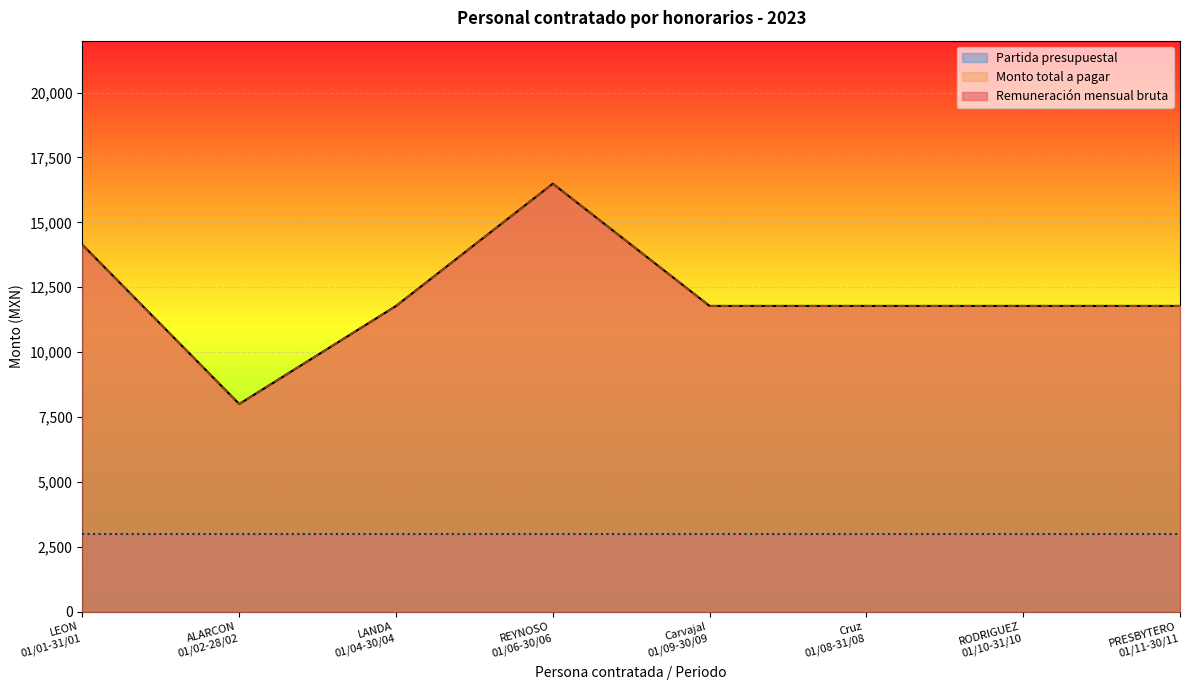

Which series changed the most between ALARCON
01/02-28/02 and Carvajal
01/09-30/09?

Remuneración mensual bruta